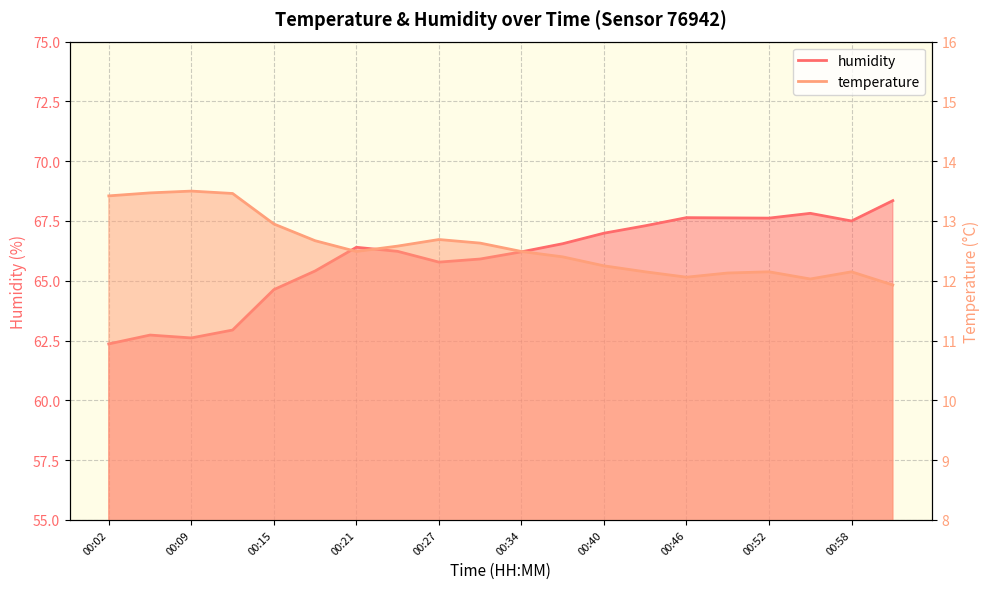

At how many categories does at least one series exceed 22?

20